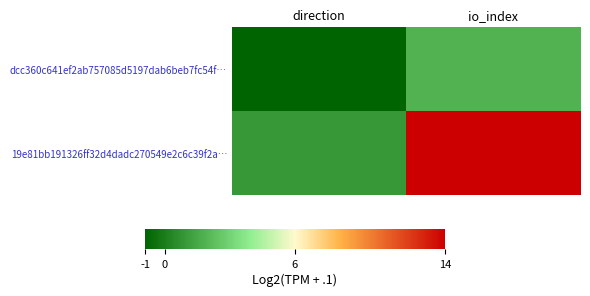

Reading left to right, transcribe all the data shown in this chart.

dcc360c641ef2ab757085d5197dab6beb7fc54f…: direction=-1	io_index=2
19e81bb191326ff32d4dadc270549e2c6c39f2a…: direction=1	io_index=14